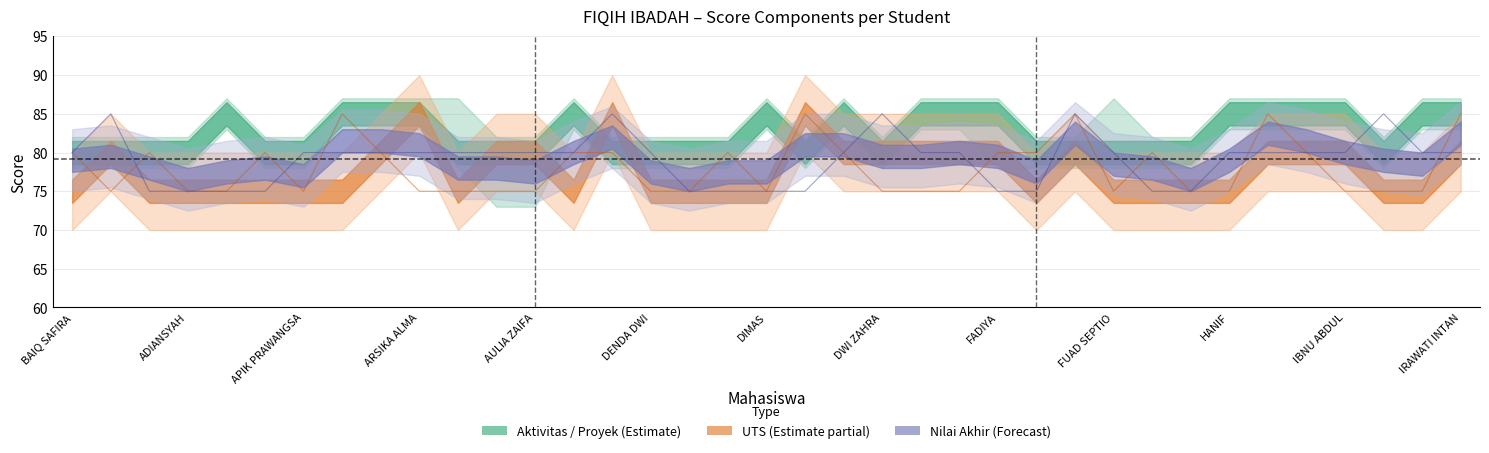

Rank the series by their average value, from highest to lowest.

Tugas, UAS